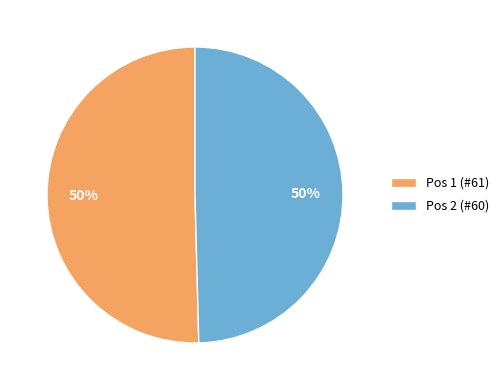

To the nearest percent, what portion does Pos 1 (#61) represent?

50%